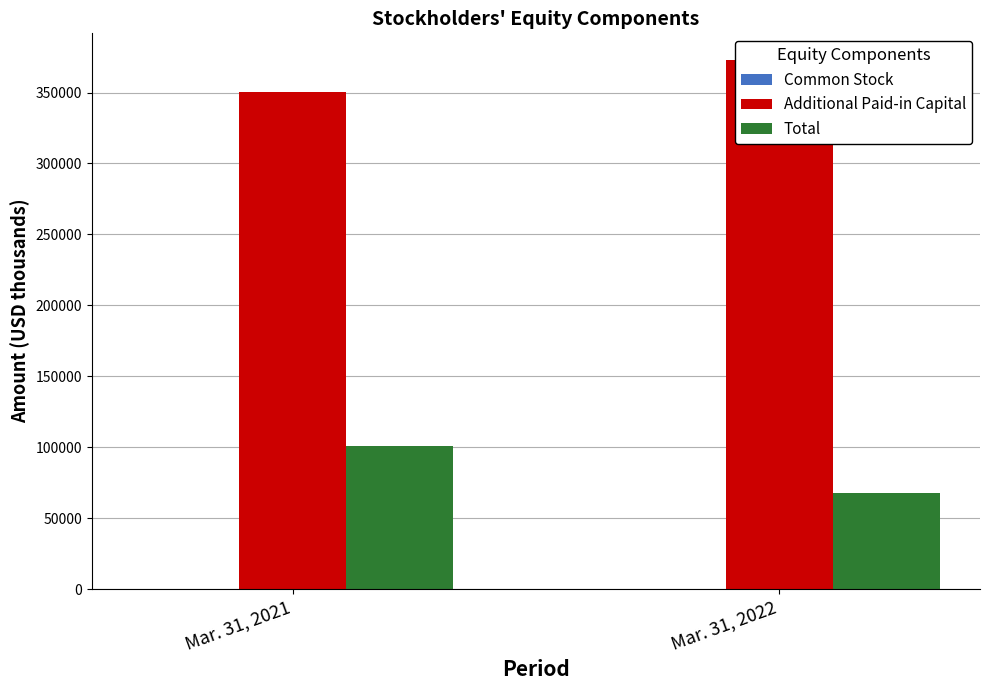

How many categories are shown in the chart?

2